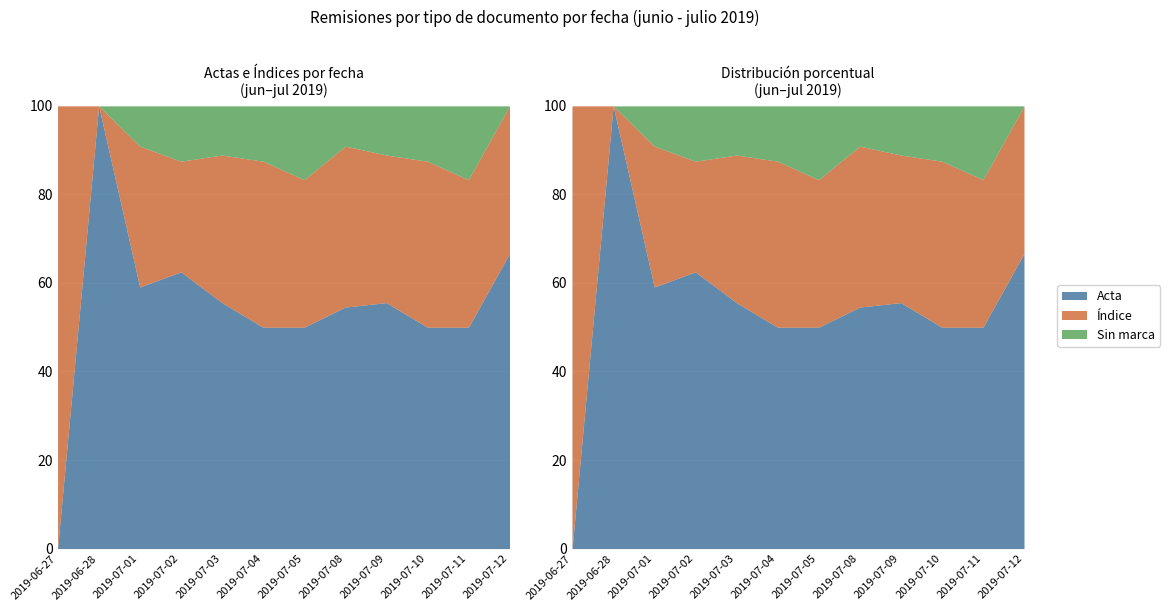

What is the label of the 3rd point from the right?

2019-07-10